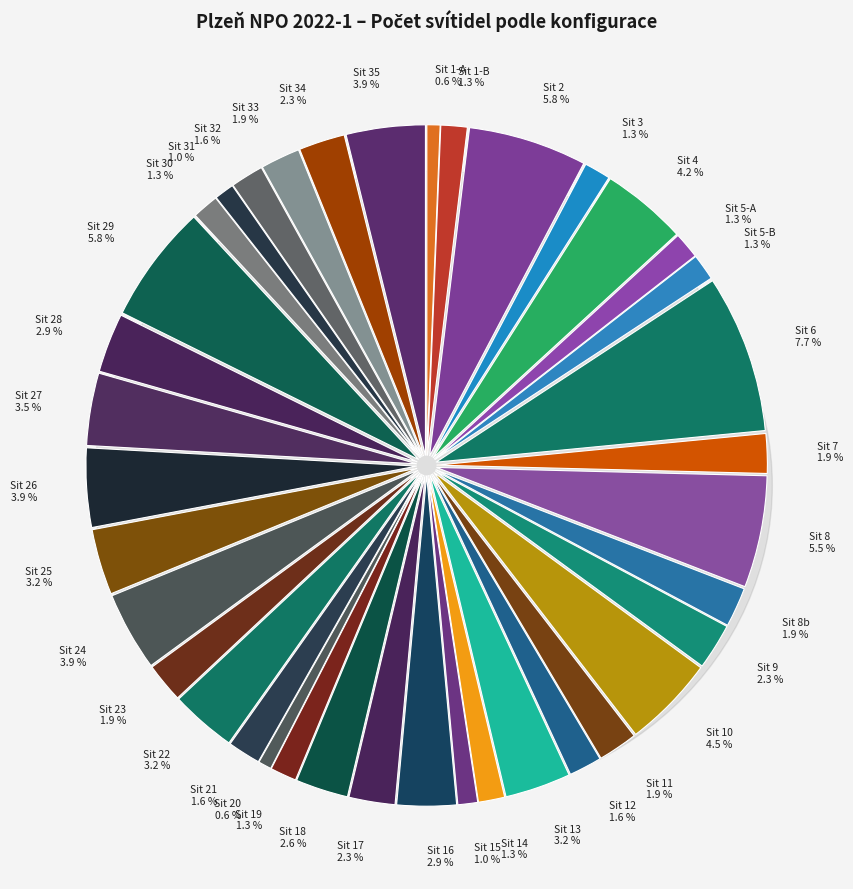

Combined, do Sit 12 and Sit 24 account for over 50%?

No